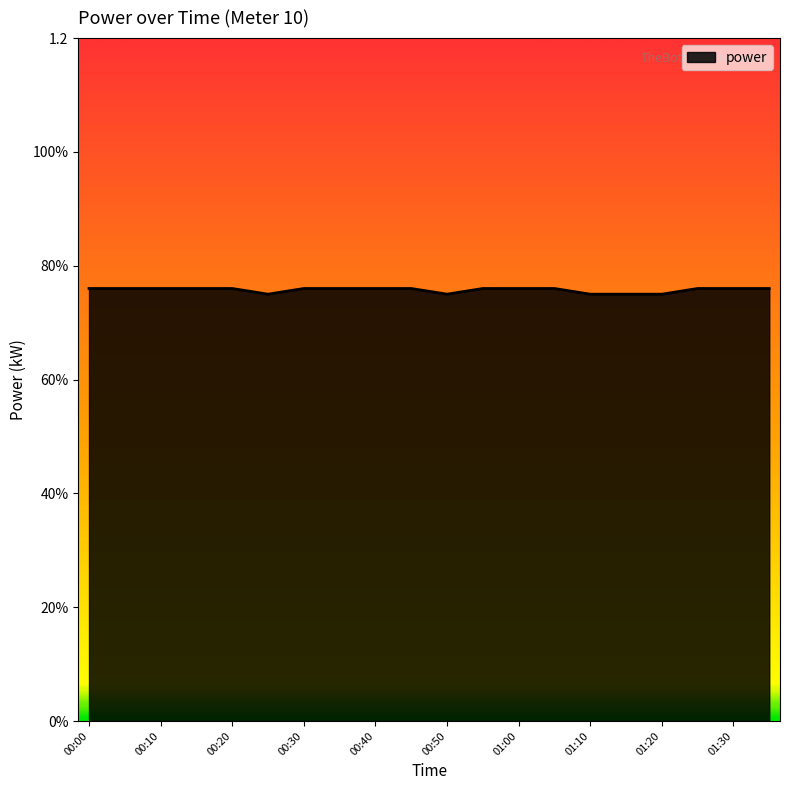

Does the chart display data point markers on the line(s)?

No